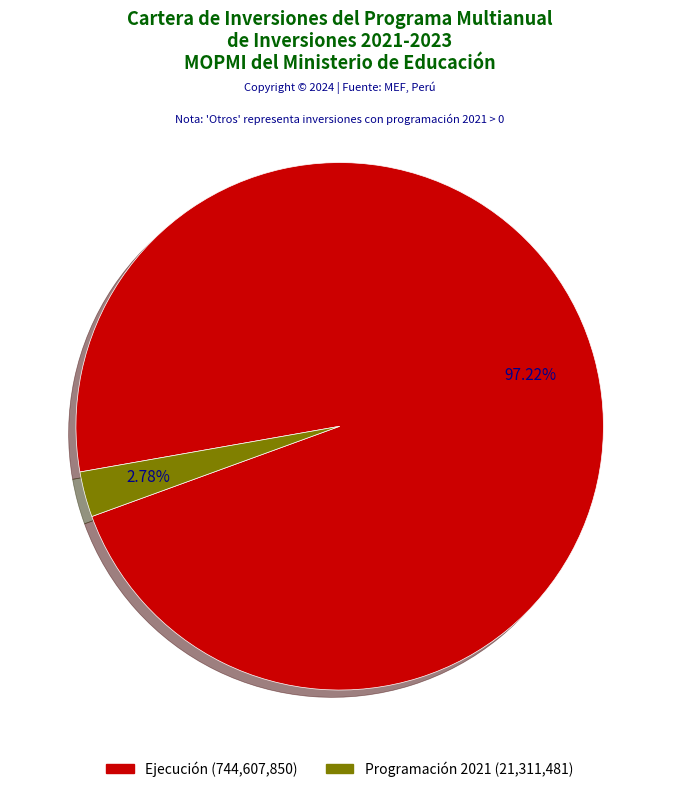

Does any single category account for the majority?

Yes